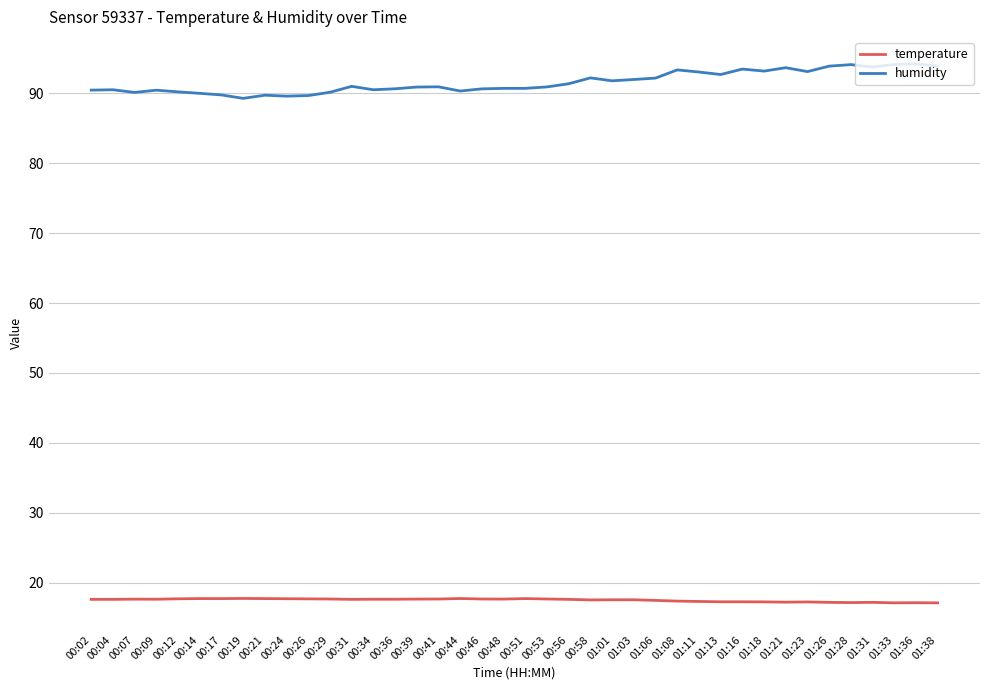

True or false: temperature has a value of 17.2 at 01:31.

True